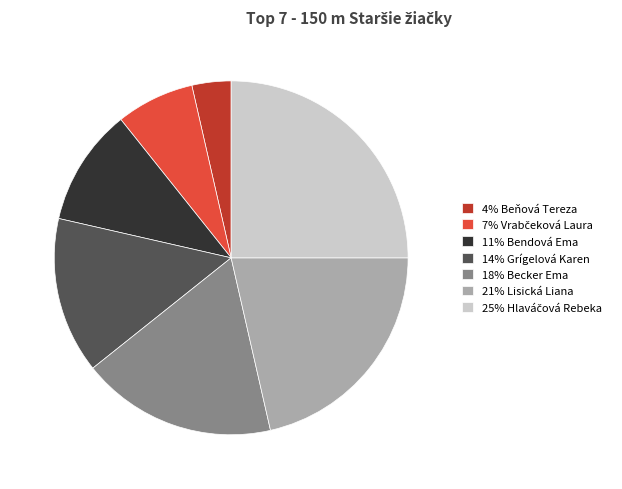

What is the smallest slice in the pie chart?

4% Beňová Tereza